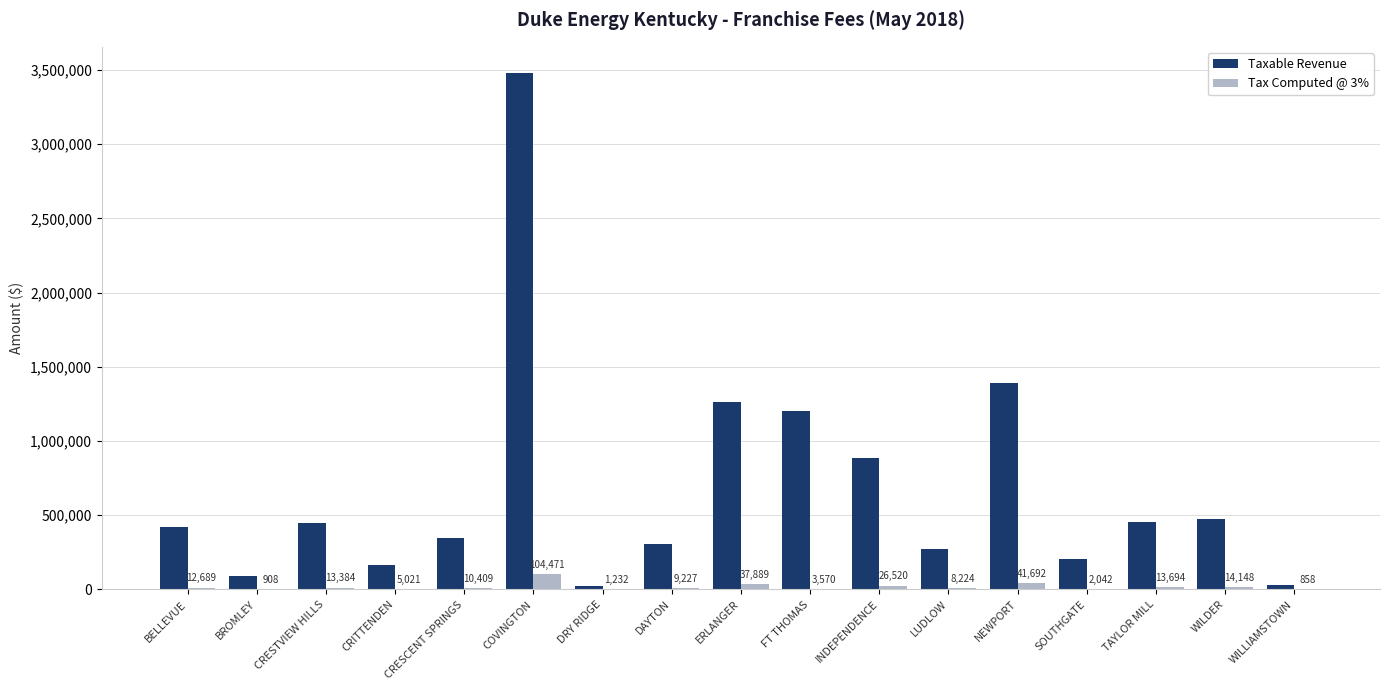

Where does the Tax Computed @ 3% series first go above 10408?

BELLEVUE